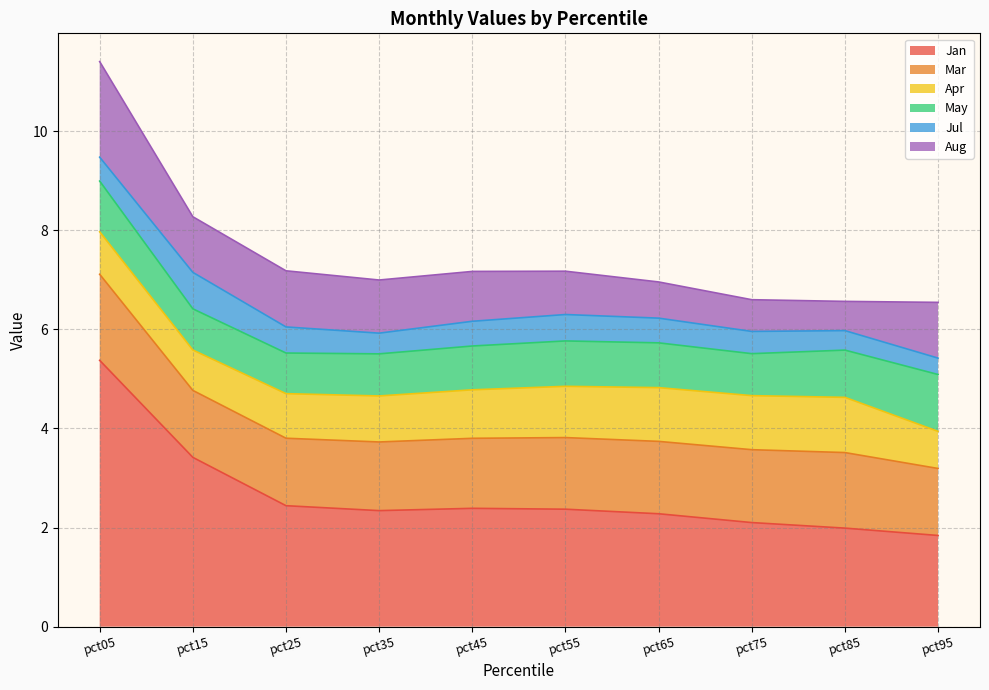

How many lines are shown in the chart?

6